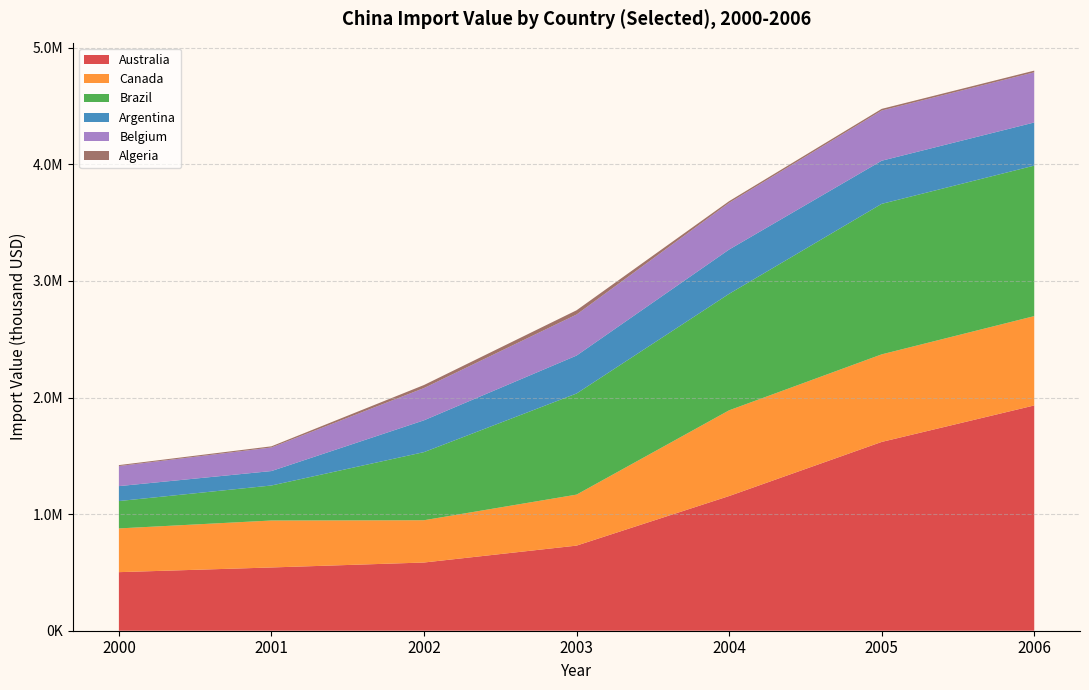

Reading left to right, list all the values displayed in this chart.

Australia: 2000=502400.7	2001=542592.5	2002=585057.2	2003=730007.2	2004=1155248.9	2005=1619362.7	2006=1932329.9
Canada: 2000=375108.3	2001=402779.9	2002=362687.8	2003=437449.2	2004=735299.0	2005=751115.5	2006=766211.4
Brazil: 2000=234723.3	2001=300302.0	2002=584229.2	2003=867286.1	2004=999252.4	2005=1290949.5	2006=1290949.5
Argentina: 2000=128102.7	2001=123946.4	2002=272907.6	2003=325487.4	2004=379921.0	2005=370018.5	2006=370018.5
Belgium: 2000=172094.4	2001=202204.7	2002=276818.4	2003=351978.0	2004=400546.5	2005=430429.8	2006=430429.8
Algeria: 2000=8189.7	2001=9921.7	2002=25907.8	2003=36373.3	2004=14312.2	2005=14312.2	2006=14312.2